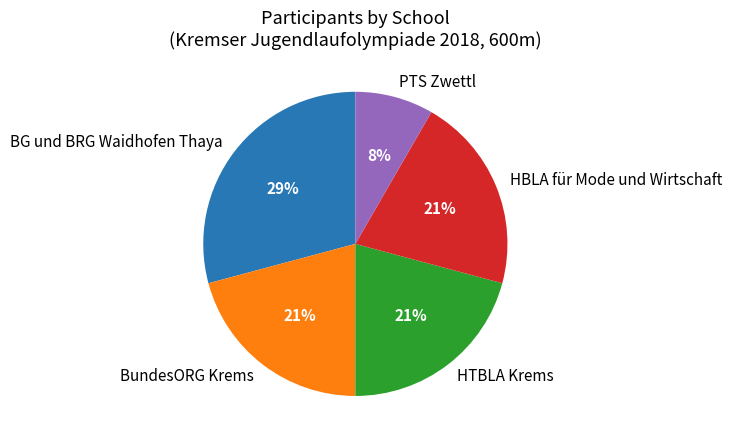

Is there any slice that represents more than half of the pie?

No